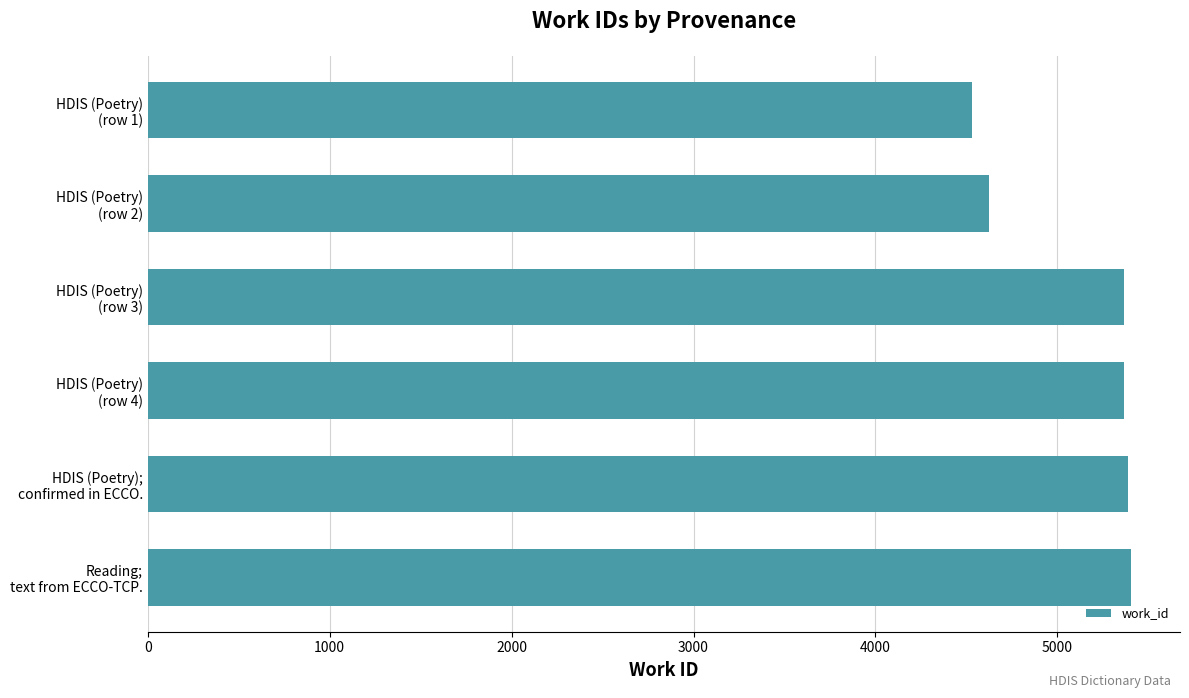

What is the value of the 4th bar from the top?

5366